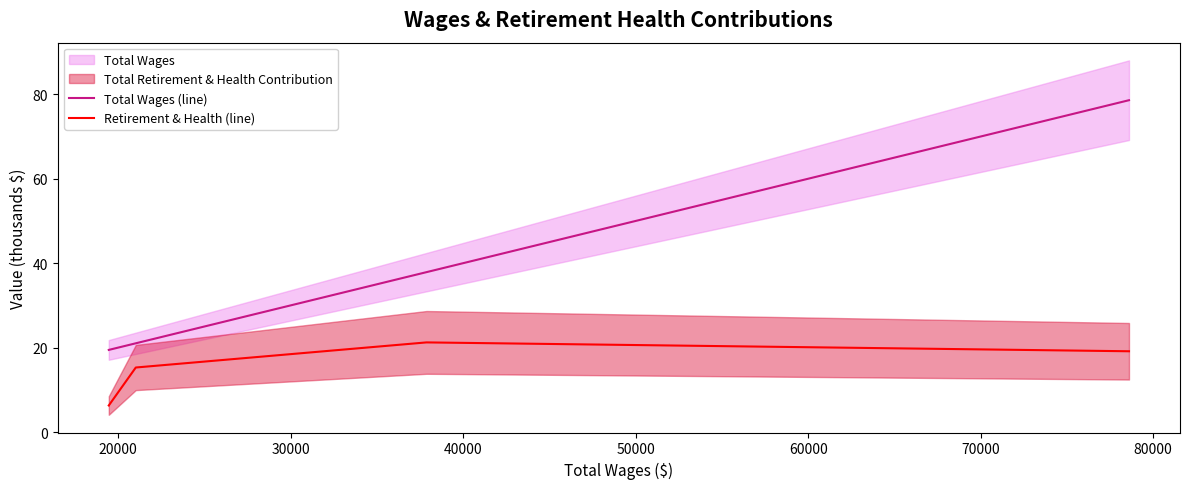

What is the highest value of the Retirement & Health (line) series?

21.2